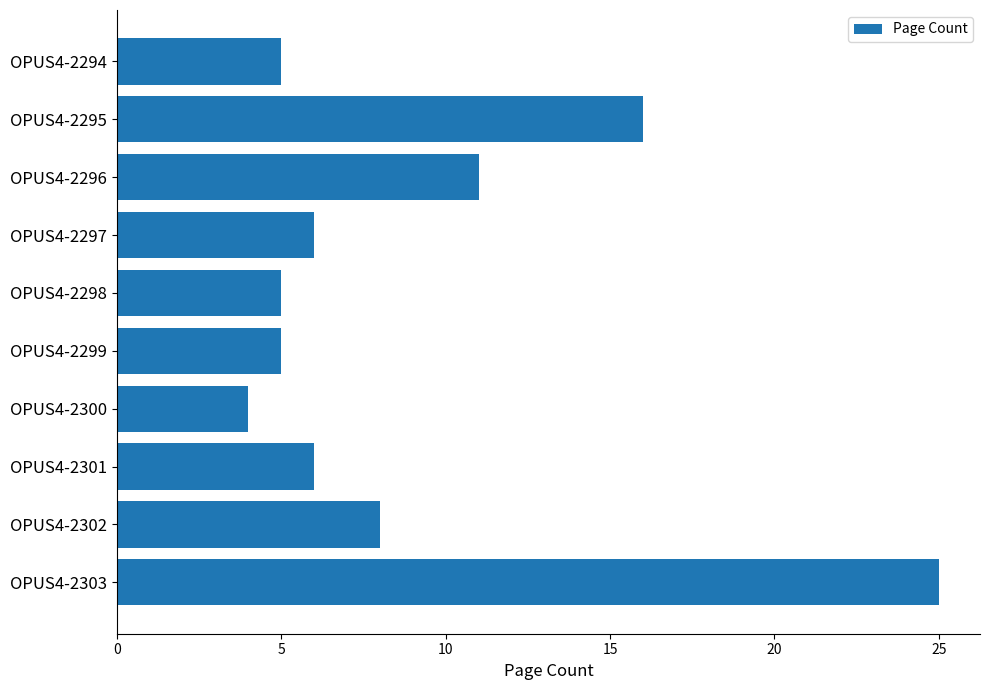

What is the sum of all values?

91